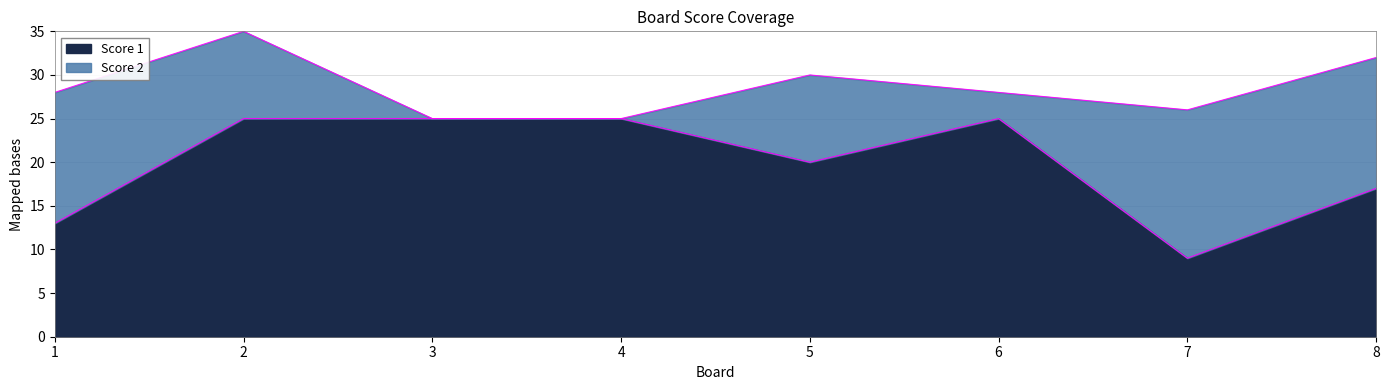

What is the average value?

20